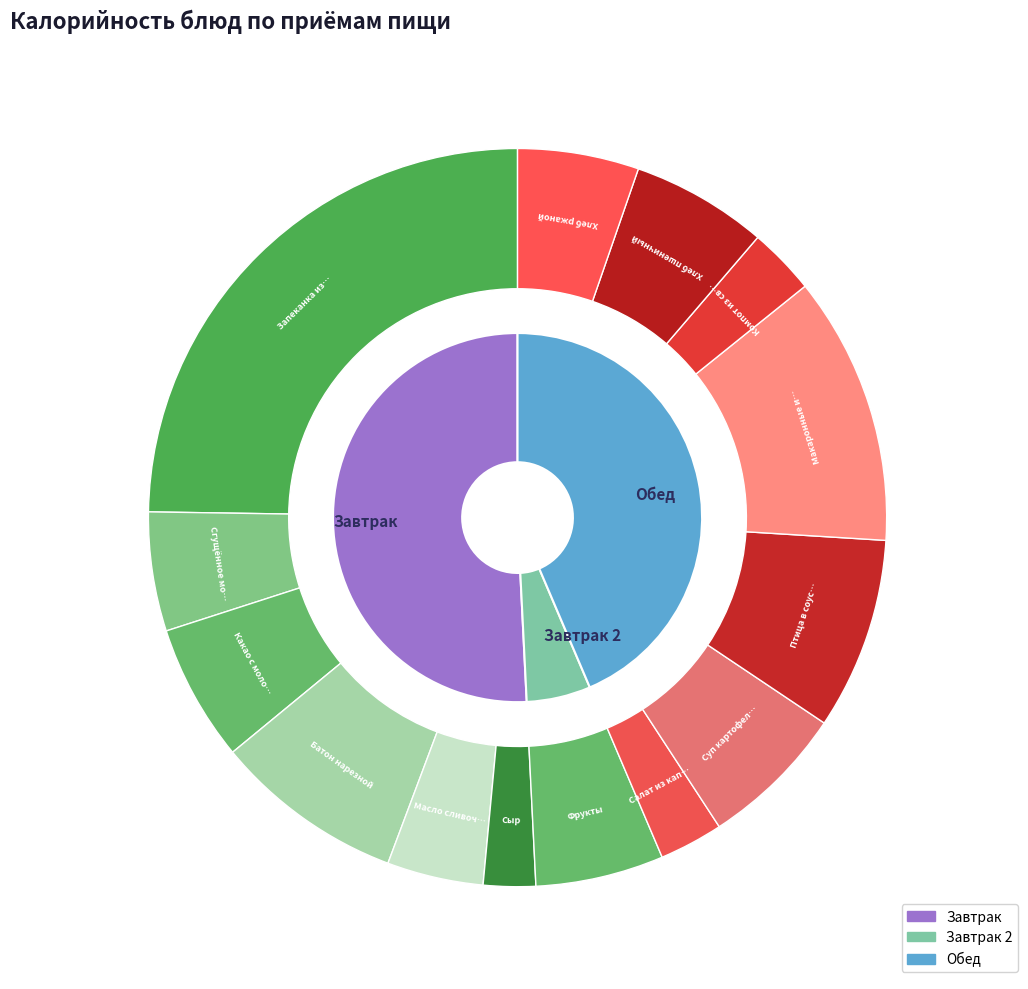

Combined, do Сгущённое молоко and Суп картофельный с рыбой account for over 50%?

No